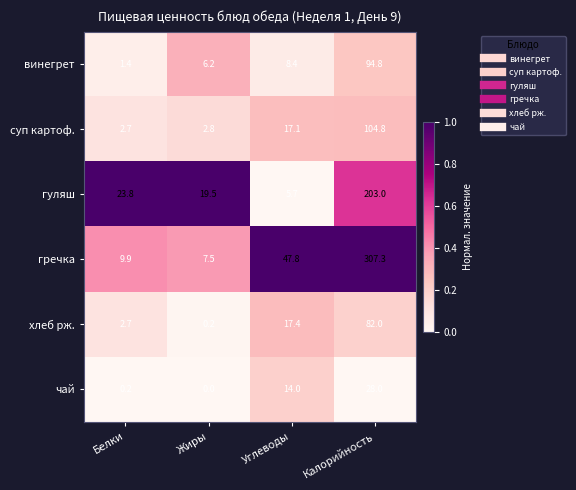

List the series in order of their peak value, highest first.

гречка, гуляш, суп картоф., винегрет, хлеб рж., чай